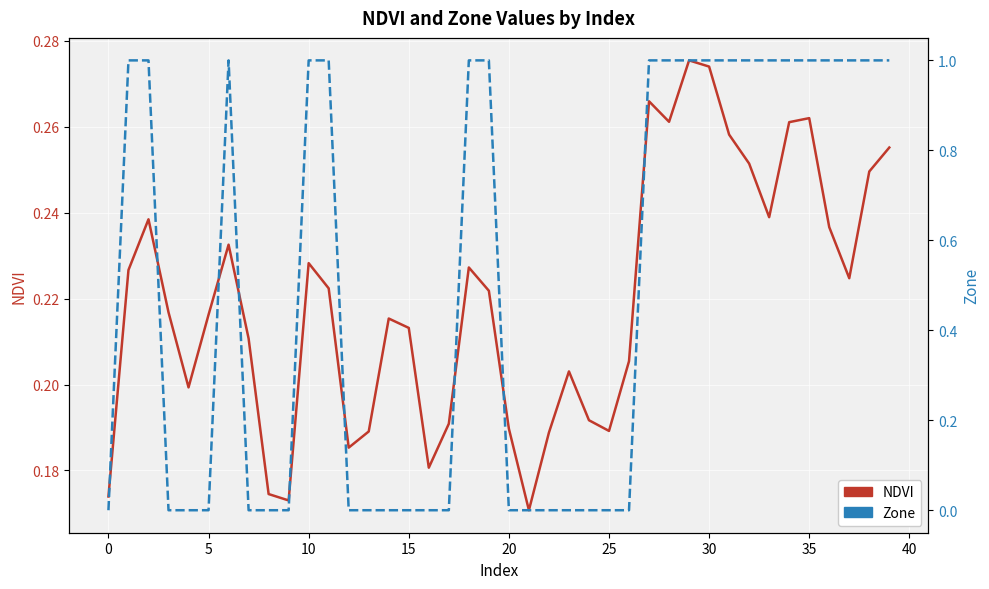

Between 22 and 32, which series saw the biggest shift?

Zone